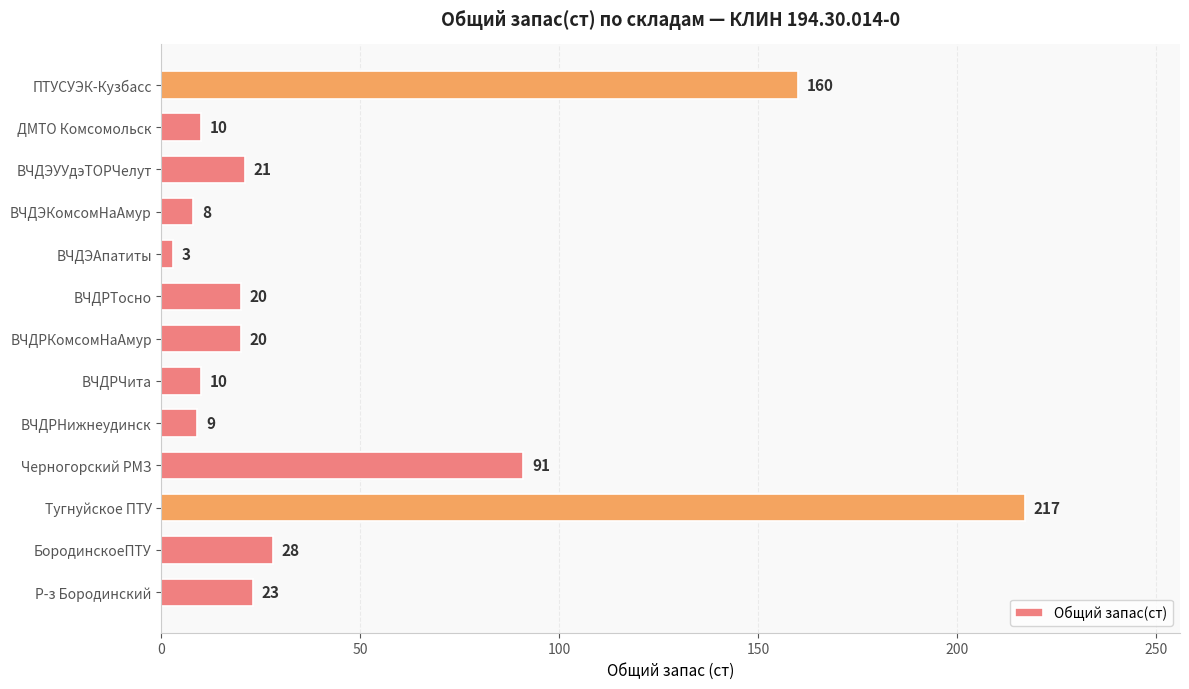

How many series are shown in this chart?

1